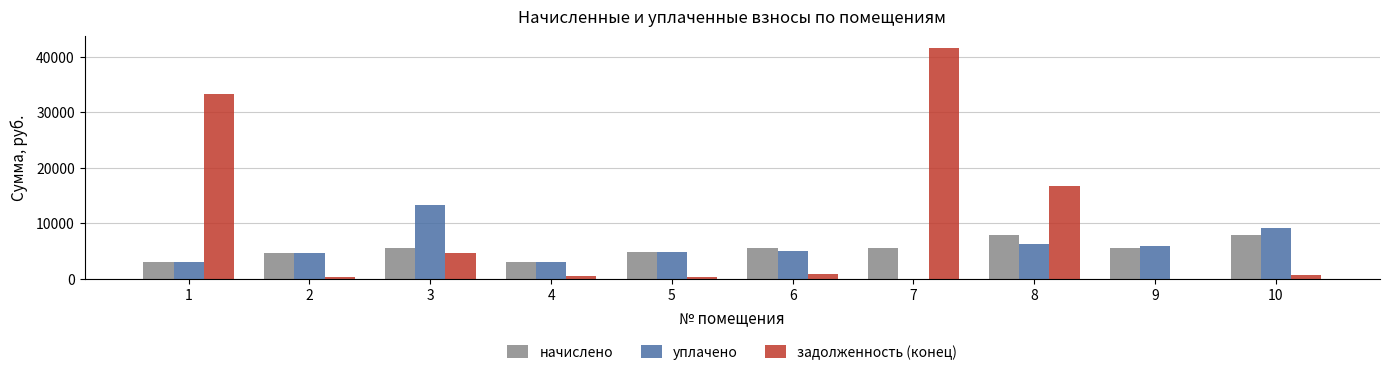

How many categories are shown in the chart?

10